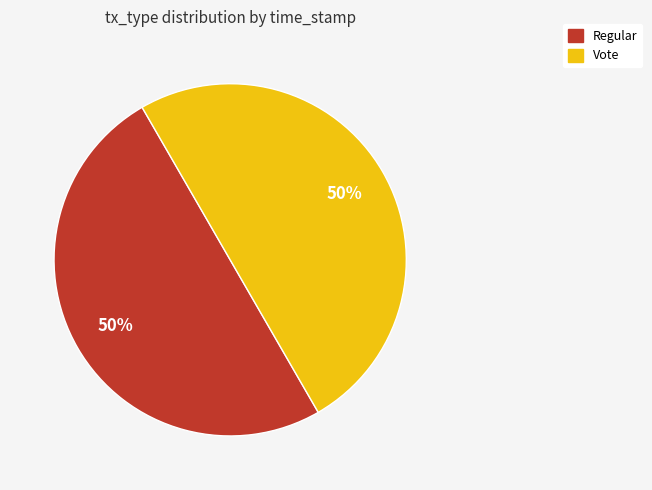

Approximately how many times larger is the value at Regular compared to Vote?

1.0